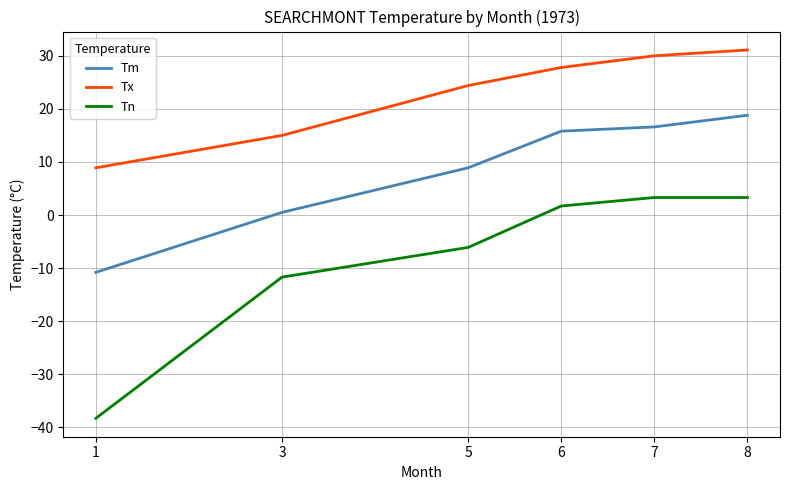

True or false: Tn and Tm intersect in this chart.

False